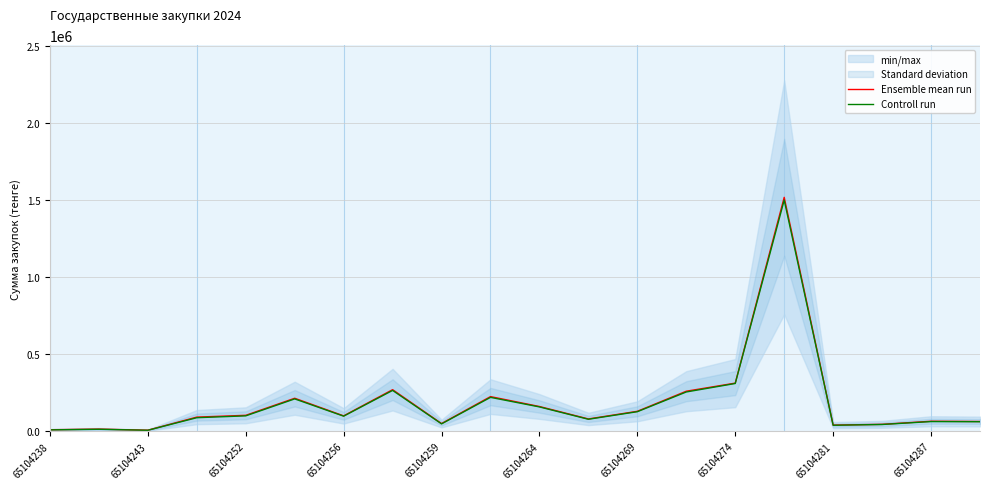

True or false: Controll run and Ensemble mean run intersect in this chart.

False